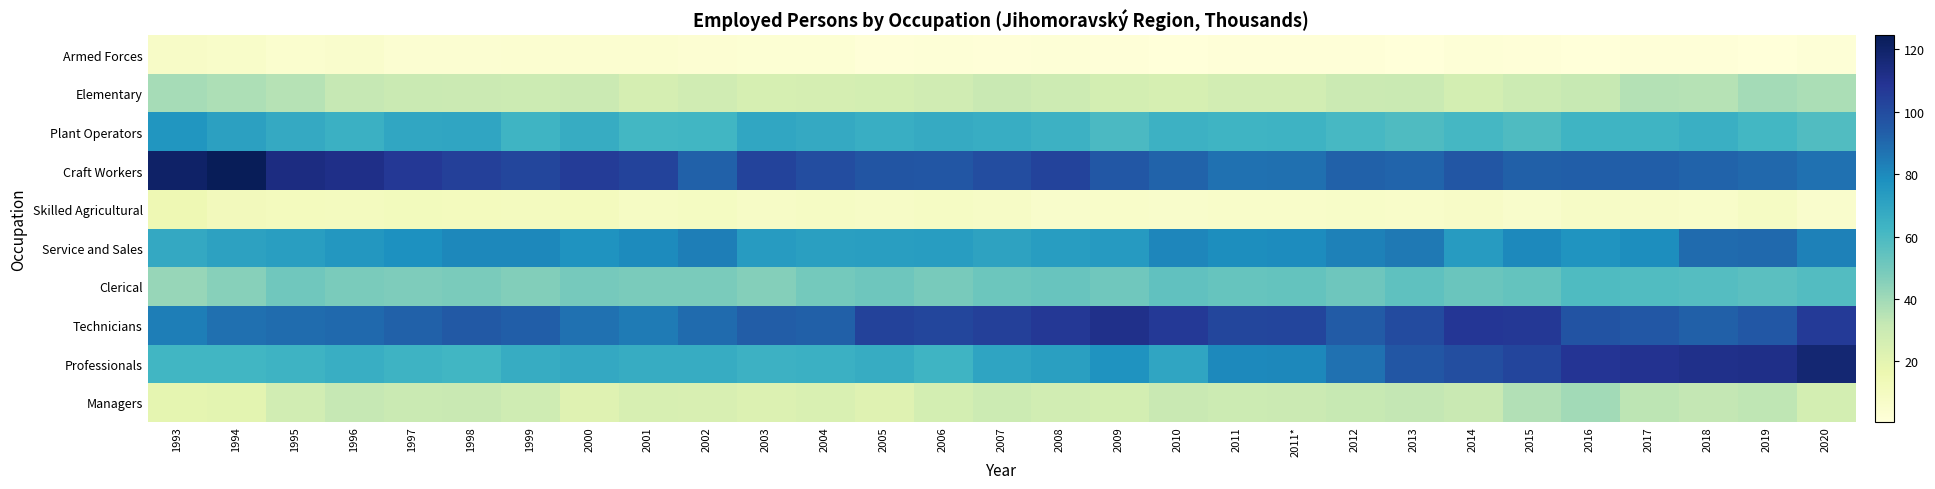

Reading right to left, extract all data points from this chart.

Managers: 2020=26.8	2019=33.3	2018=32.2	2017=33.9	2016=39.5	2015=36.3	2014=30.9	2013=32.4	2012=31.2	2011*=29.9	2011=29.4	2010=31.1	2009=26.7	2008=27.6	2007=29.3	2006=26.5	2005=21.9	2004=24.1	2003=23.2	2002=24.7	2001=24.9	2000=22.0	1999=28.5	1998=31.0	1997=30.6	1996=32.1	1995=27.3	1994=20.2	1993=19.4
Professionals: 2020=117.5	2019=111.8	2018=111.0	2017=109.6	2016=108.9	2015=102.4	2014=99.2	2013=96.3	2012=87.5	2011*=80.9	2011=80.1	2010=69.5	2009=77.0	2008=72.1	2007=70.3	2006=63.5	2005=66.7	2004=64.9	2003=64.5	2002=66.6	2001=66.7	2000=68.1	1999=66.6	1998=62.3	1997=63.8	1996=65.5	1995=63.6	1994=62.5	1993=62.1
Technicians: 2020=106.5	2019=95.5	2018=92.8	2017=95.5	2016=97.1	2015=107.4	2014=108.0	2013=99.9	2012=94.2	2011*=102.7	2011=101.8	2010=106.7	2009=111.2	2008=107.2	2007=104.5	2006=102.0	2005=103.2	2004=93.0	2003=93.6	2002=89.5	2001=84.4	2000=87.3	1999=93.3	1998=95.1	1997=92.5	1996=89.7	1995=89.1	1994=88.1	1993=83.4
Clerical: 2020=58.1	2019=56.2	2018=57.5	2017=58.4	2016=58.8	2015=53.5	2014=52.0	2013=55.1	2012=51.0	2011*=53.7	2011=53.3	2010=54.6	2009=50.8	2008=52.6	2007=51.8	2006=49.0	2005=51.0	2004=50.0	2003=46.1	2002=48.5	2001=48.2	2000=49.1	1999=46.5	1998=48.1	1997=47.6	1996=48.4	1995=50.9	1994=45.3	1993=41.9
Service and Sales: 2020=82.7	2019=89.7	2018=89.3	2017=78.8	2016=76.4	2015=80.2	2014=73.5	2013=85.0	2012=82.7	2011*=79.1	2011=78.7	2010=81.1	2009=73.8	2008=73.2	2007=70.4	2006=72.8	2005=72.6	2004=72.0	2003=73.3	2002=83.8	2001=79.6	2000=76.6	1999=80.5	1998=80.5	1997=78.0	1996=75.5	1995=72.4	1994=71.2	1993=67.9
Skilled Agricultural: 2020=5.7	2019=8.6	2018=6.7	2017=7.8	2016=8.2	2015=6.5	2014=7.9	2013=6.7	2012=7.1	2011*=6.6	2011=6.5	2010=6.2	2009=6.8	2008=6.3	2007=8.1	2006=8.8	2005=8.4	2004=8.8	2003=8.1	2002=9.4	2001=8.7	2000=11.2	1999=10.8	1998=11.3	1997=11.7	1996=10.9	1995=11.1	1994=12.0	1993=14.8
Craft Workers: 2020=87.4	2019=90.5	2018=92.0	2017=93.3	2016=93.2	2015=92.8	2014=96.1	2013=91.2	2012=92.3	2011*=88.0	2011=87.4	2010=91.7	2009=95.8	2008=102.9	2007=99.4	2006=96.1	2005=96.5	2004=99.7	2003=102.8	2002=92.4	2001=102.8	2000=105.6	1999=102.2	1998=104.2	1997=107.2	1996=111.6	1995=113.5	1994=124.5	1993=120.5
Plant Operators: 2020=58.6	2019=62.0	2018=65.2	2017=63.3	2016=63.3	2015=58.9	2014=61.4	2013=58.8	2012=60.8	2011*=63.9	2011=63.5	2010=64.3	2009=59.7	2008=64.3	2007=66.3	2006=67.2	2005=65.6	2004=67.6	2003=69.1	2002=62.5	2001=62.1	2000=66.9	1999=63.4	1998=69.4	1997=69.0	1996=64.7	1995=67.8	1994=71.4	1993=75.7
Elementary: 2020=37.5	2019=39.4	2018=35.4	2017=36.0	2016=31.3	2015=29.6	2014=26.4	2013=30.5	2012=29.7	2011*=27.1	2011=27.0	2010=25.7	2009=26.4	2008=29.1	2007=30.7	2006=28.1	2005=26.4	2004=26.2	2003=25.4	2002=28.3	2001=26.2	2000=30.0	1999=29.6	1998=29.8	1997=30.4	1996=31.8	1995=35.2	1994=37.1	1993=38.4
Armed Forces: 2020=2.0	2019=1.0	2018=1.4	2017=1.4	2016=1.1	2015=1.3	2014=2.0	2013=0.7	2012=1.2	2011*=1.6	2011=1.6	2010=0.9	2009=1.4	2008=1.7	2007=1.4	2006=1.8	2005=1.5	2004=2.7	2003=2.9	2002=3.4	2001=4.4	2000=4.4	1999=4.4	1998=3.7	1997=3.9	1996=5.6	1995=4.8	1994=6.8	1993=7.9